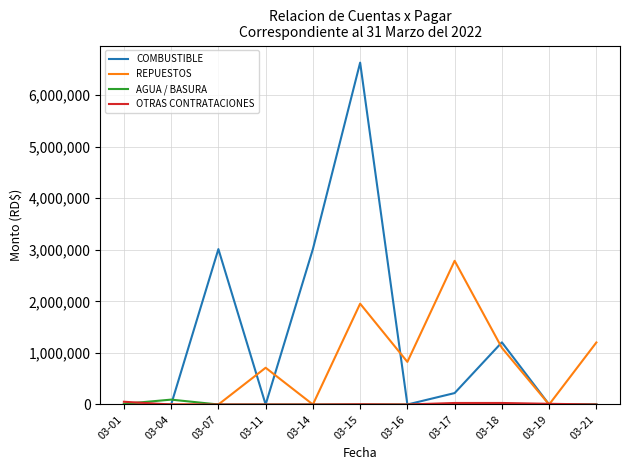

The value of COMBUSTIBLE at 03-16 is 2362601.0. True or false?

False